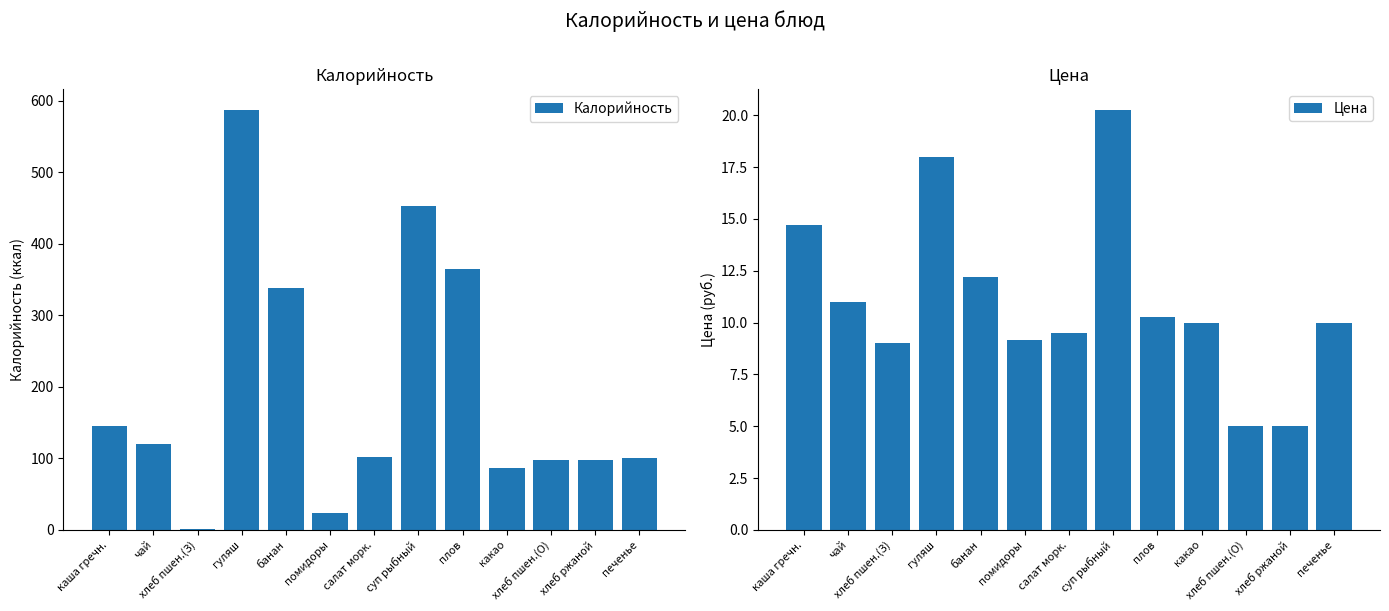

At which label does Калорийность reach its minimum?

хлеб пшен.(З)